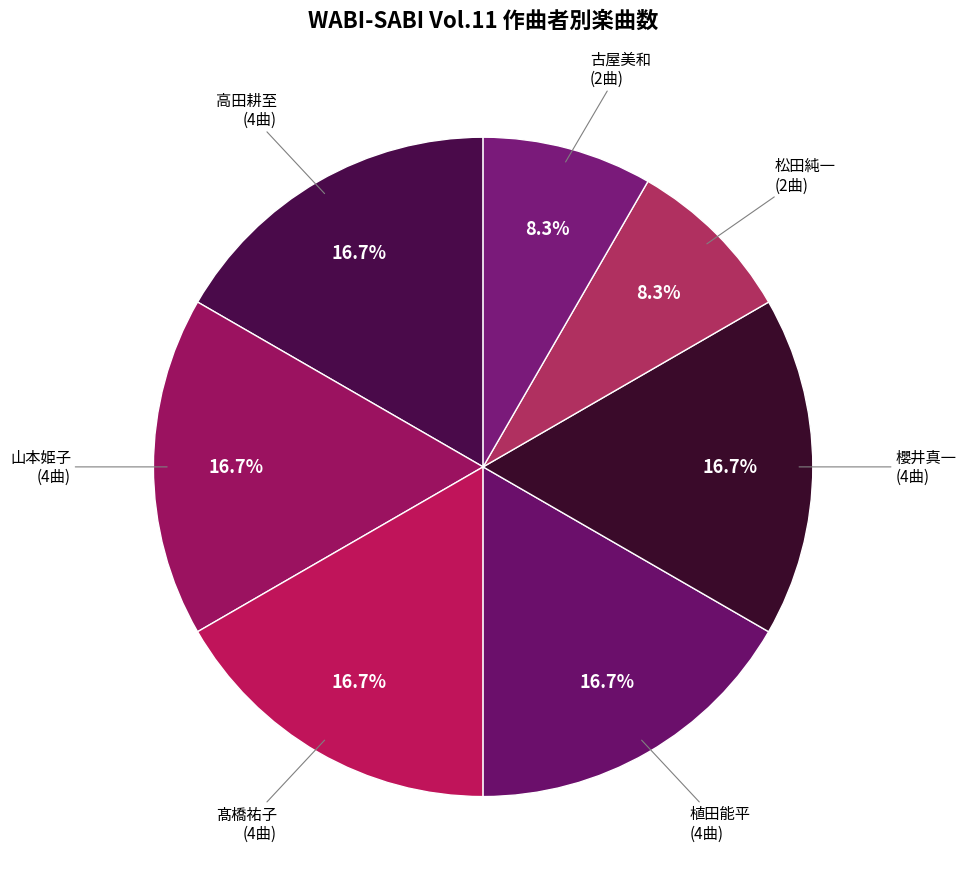

Count the number of slices in the pie.

7